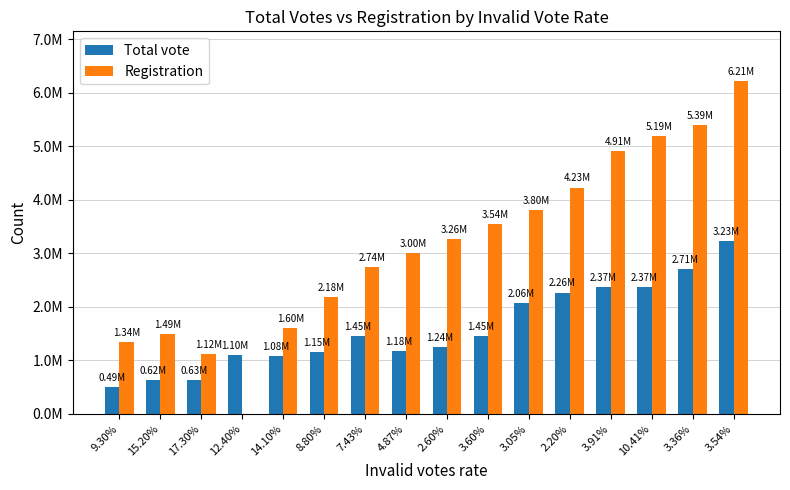

Are the bars grouped side by side (vs. stacked)?

Yes